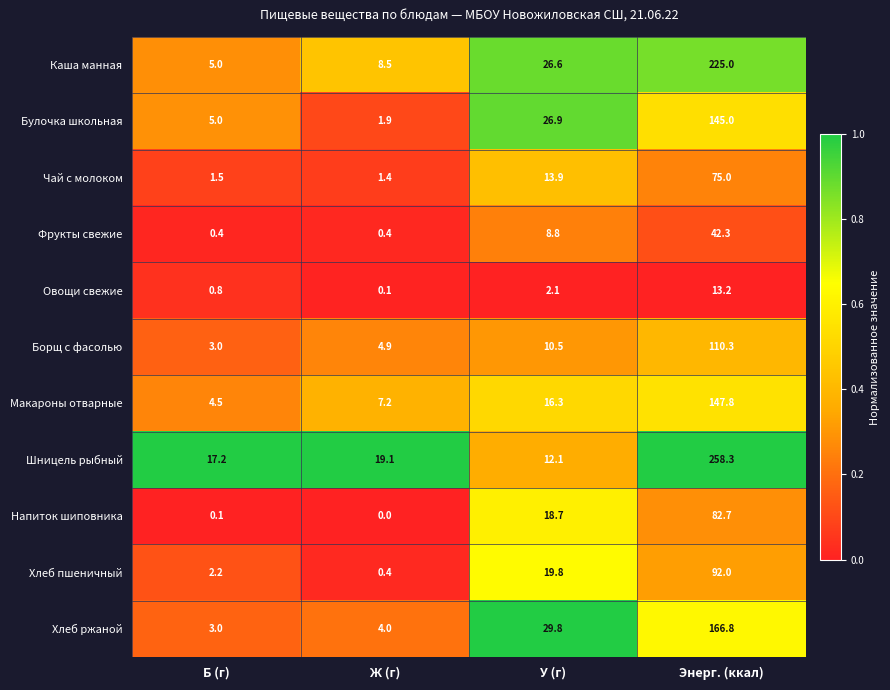

At which label is Чай с молоком closest to 38?

У (г)